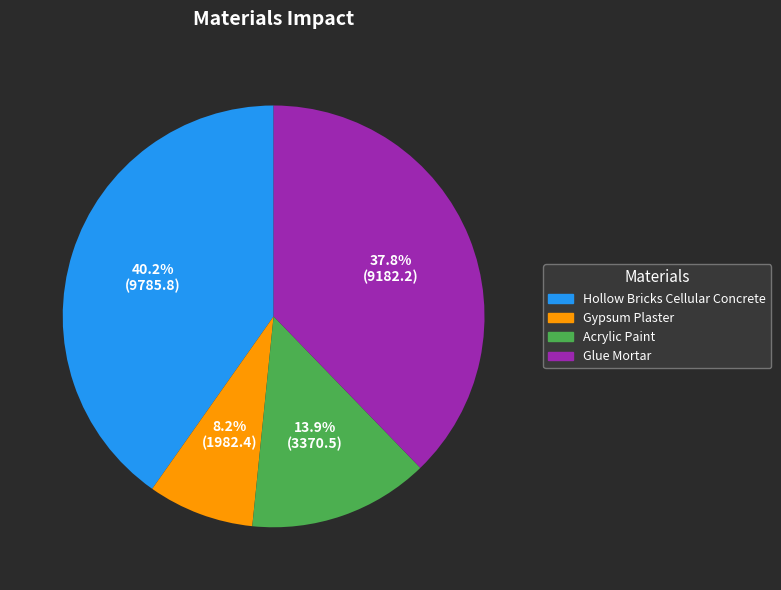

Is there any slice that represents more than half of the pie?

No